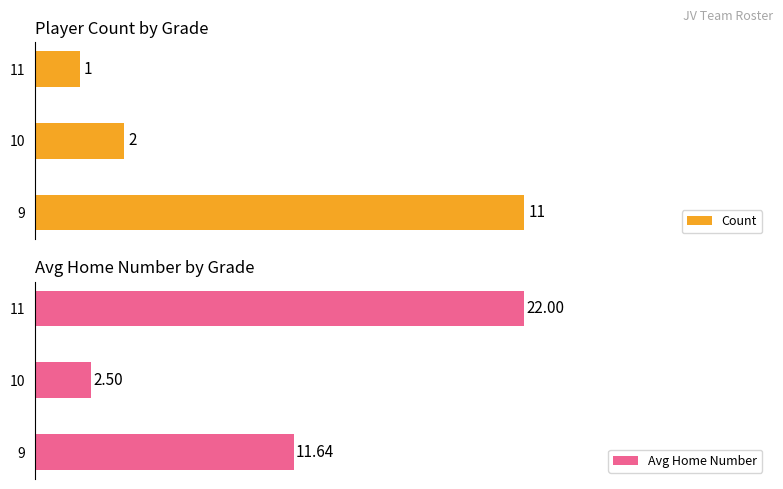

What is the value of the Avg Home Number bar at the 1st from the left?

11.6